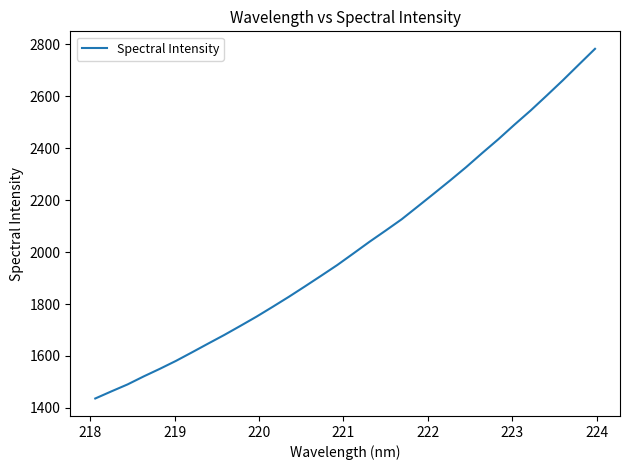

What is the minimum value shown in the chart?

1436.2